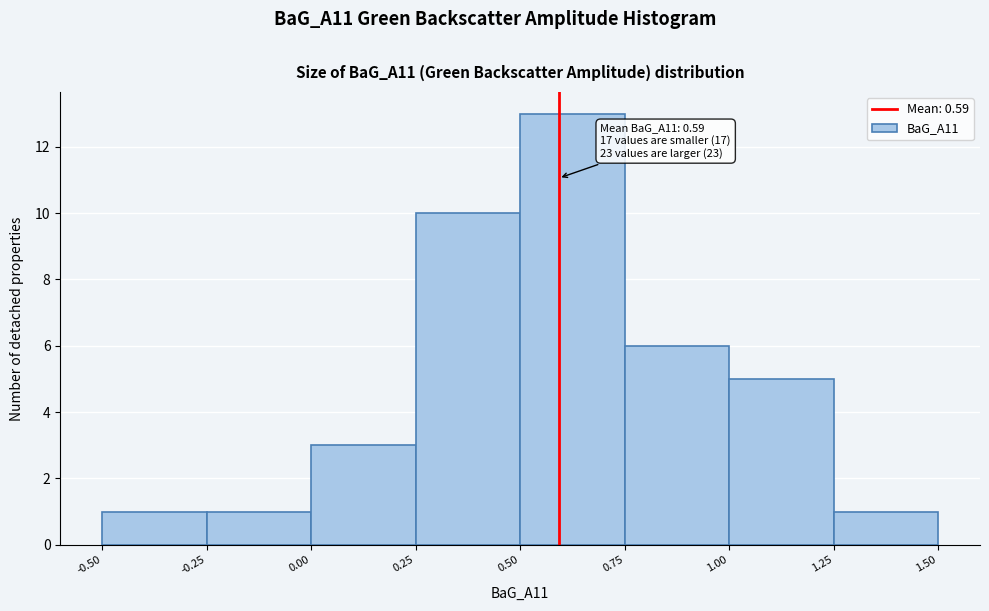

Which range on the x-axis has the tallest bar?

0.50 to 0.75